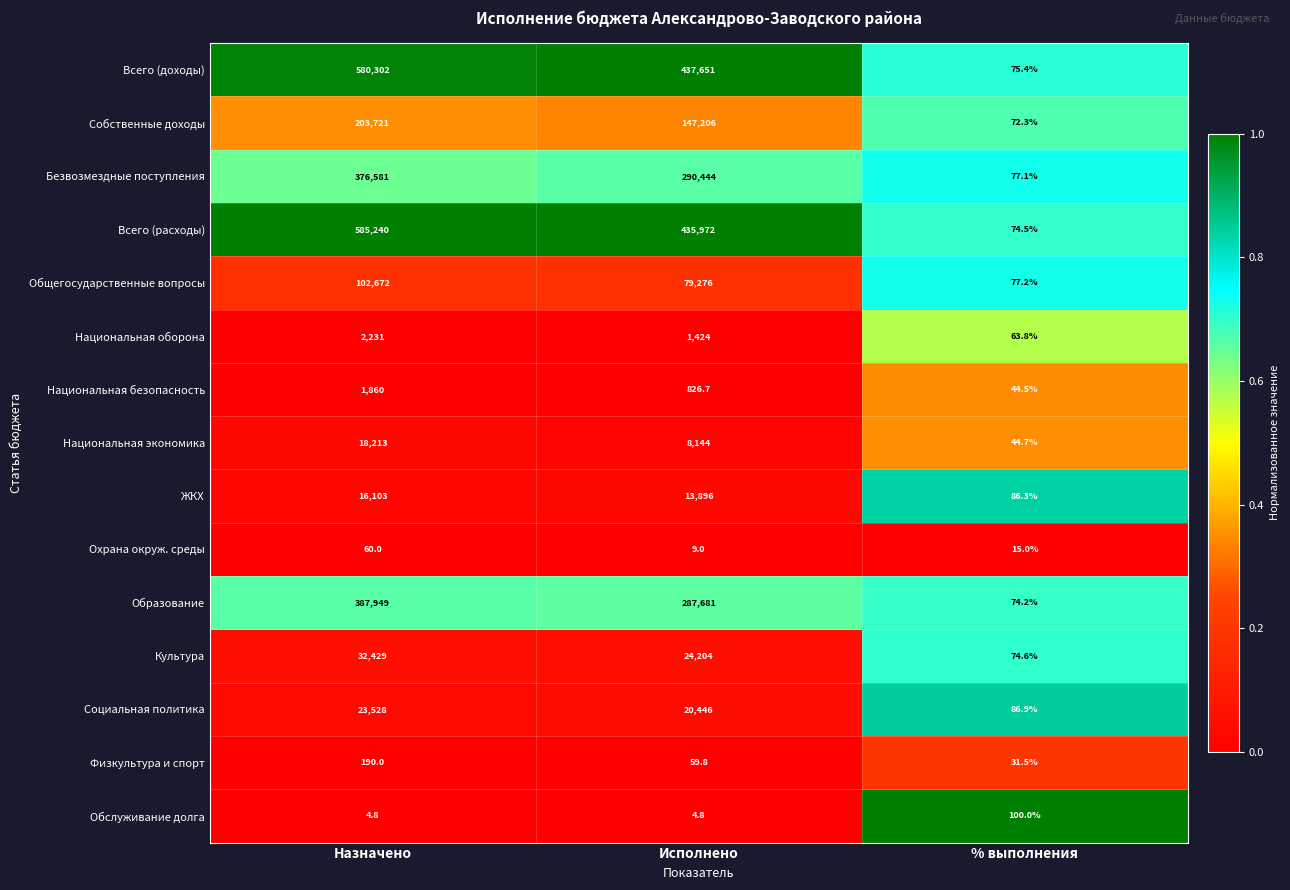

Between Назначено and Исполнено, which series saw the biggest shift?

Всего (расходы)